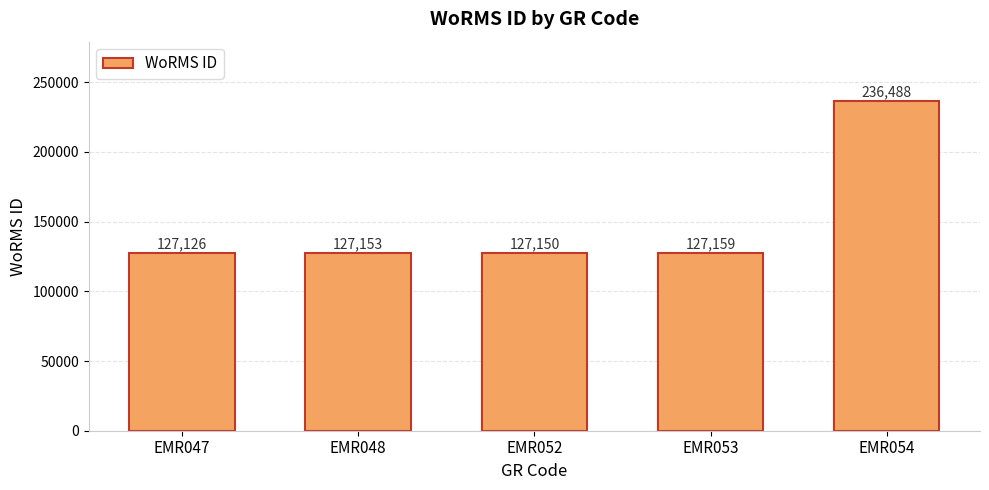

What is the sum of the values at EMR048 and EMR054?

363641